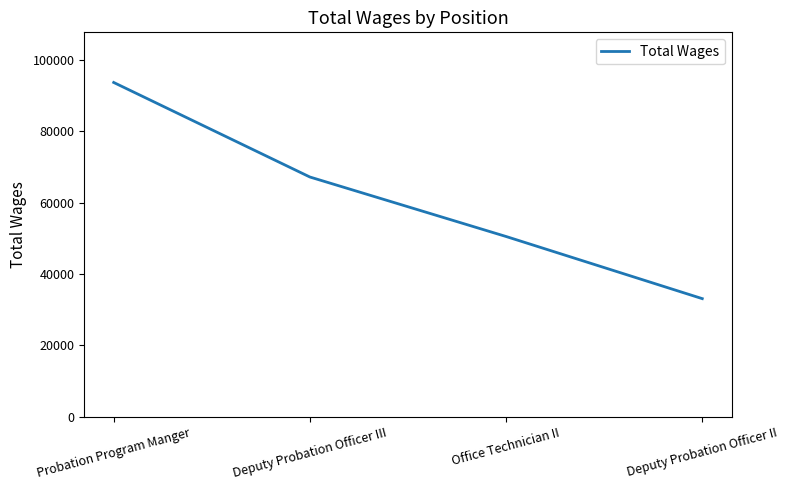

True or false: there are more than 1 points higher than both neighbors.

False